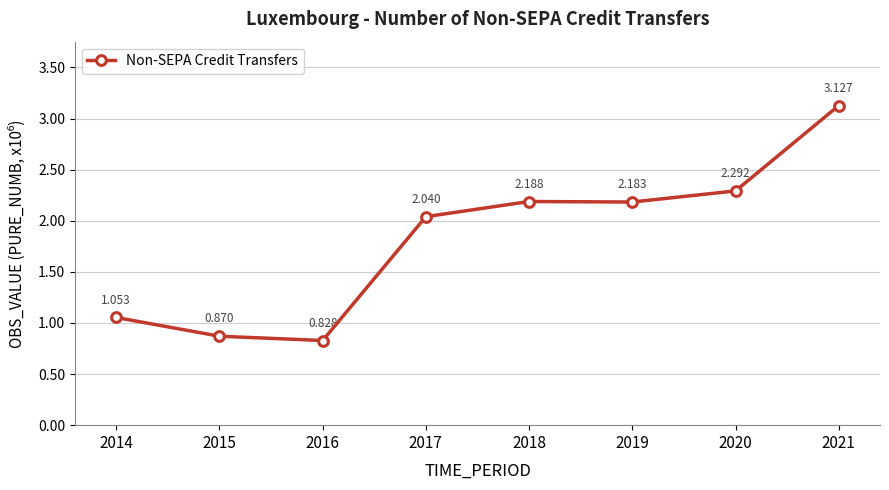

True or false: the data has more than 0 interior local peaks.

True